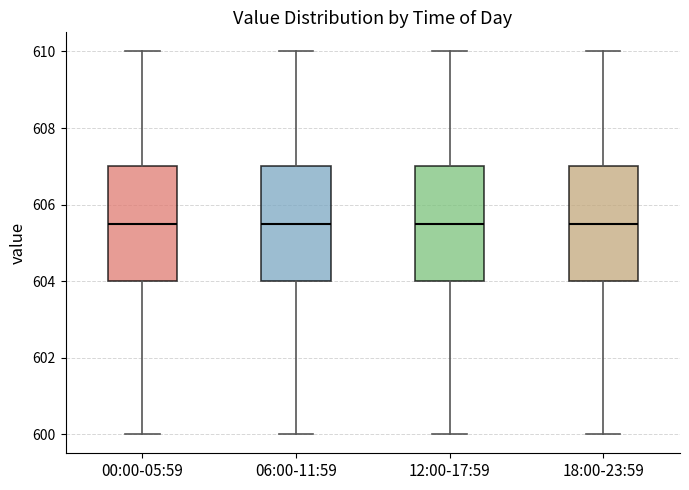

Reading left to right, read every box against the y-axis: the position of its median line, the range the box covers, and the ends of its whiskers. The values are not printed on the chart, so give them approximately, as read against the axis.

00:00-05:59: median 605.6, box 604.0 to 607.0, whiskers 600.0 to 610.0
06:00-11:59: median 605.6, box 604.0 to 607.0, whiskers 600.0 to 610.0
12:00-17:59: median 605.6, box 604.0 to 607.0, whiskers 600.0 to 610.0
18:00-23:59: median 605.6, box 604.0 to 607.0, whiskers 600.0 to 610.0